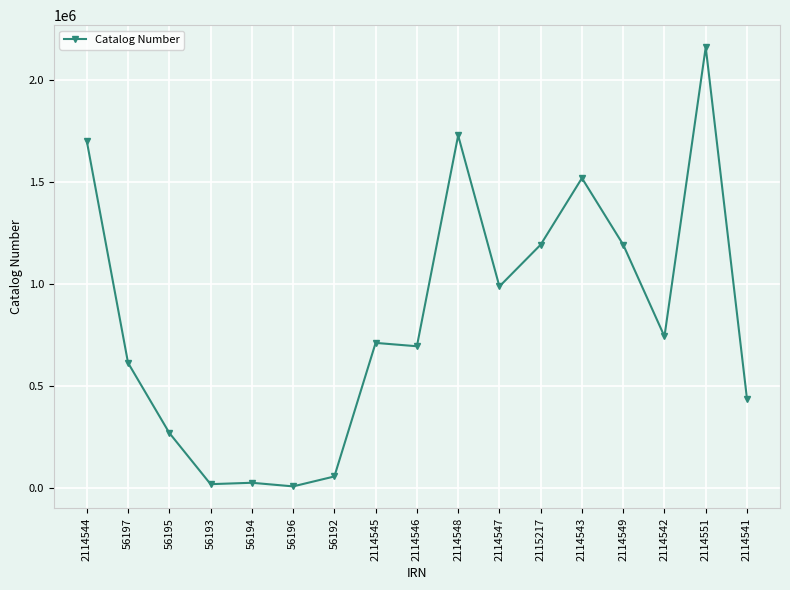

True or false: there are more than 1 points higher than both neighbors.

True